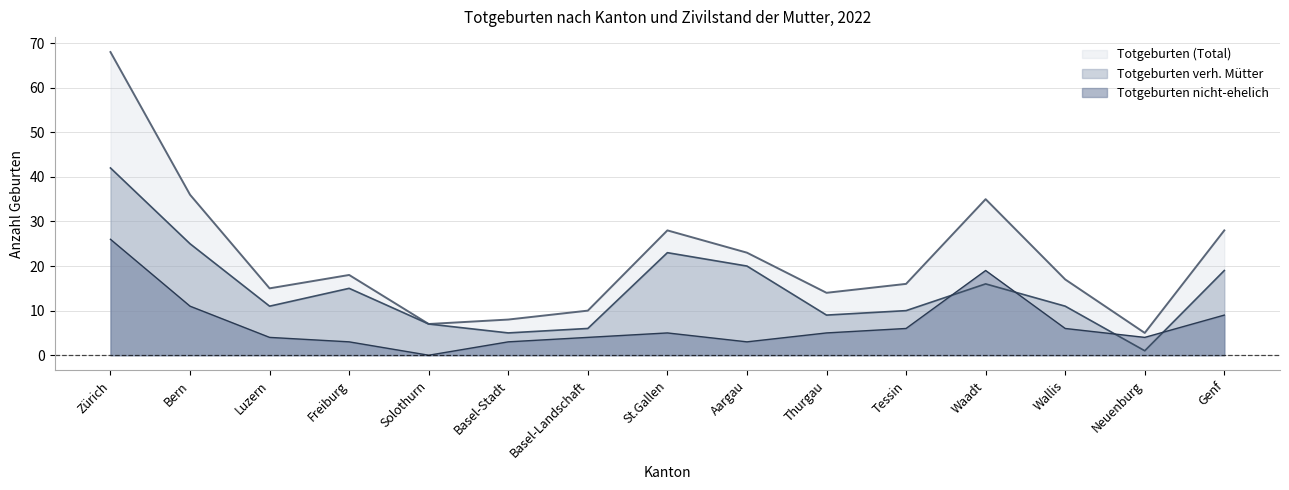

Does the chart display data point markers on the line(s)?

No